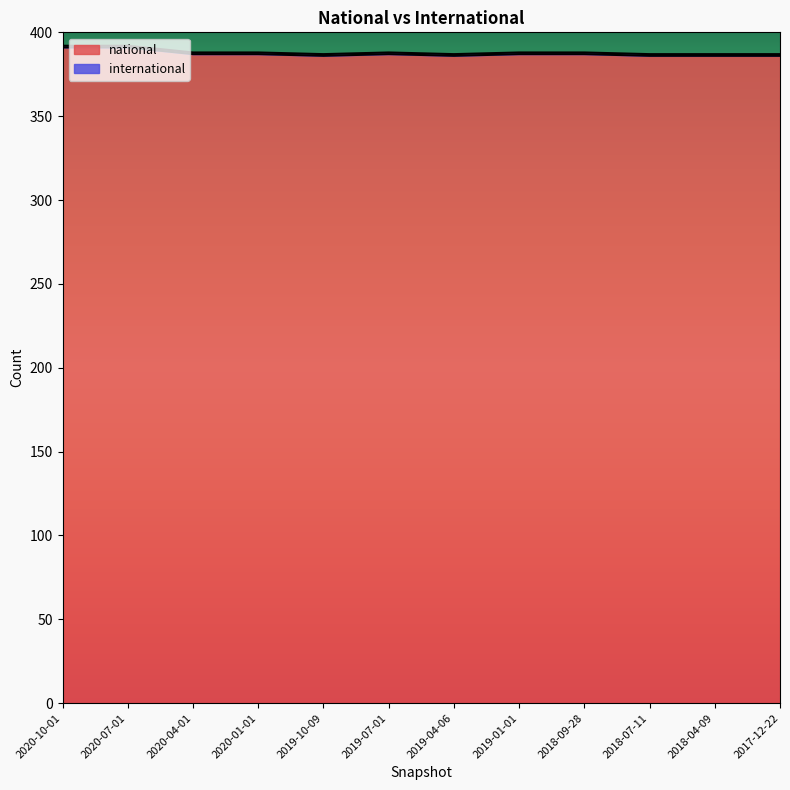

Reading left to right, list all the values displayed in this chart.

2020-10-01=391	2020-07-01=391	2020-04-01=387	2020-01-01=387	2019-10-09=386	2019-07-01=387	2019-04-06=386	2019-01-01=387	2018-09-28=387	2018-07-11=386	2018-04-09=386	2017-12-22=386